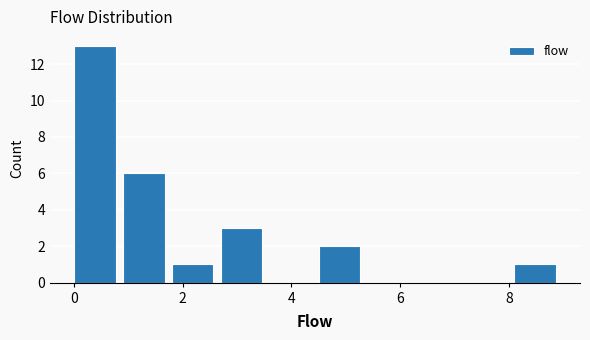

Reading left to right, transcribe this chart: for each bar, give the range it covers on the x-axis and its height. Neither the bar edges nor the heights are printed on the chart, so give them approximately, as read against the axes.

0.0 to 0.9: 13
0.9 to 1.8: 6
1.8 to 2.7: 1
2.7 to 3.6: 3
3.6 to 4.5: 0
4.5 to 5.4: 2
5.4 to 6.3: 0
6.3 to 7.2: 0
7.2 to 8.1: 0
8.1 to 9.0: 1